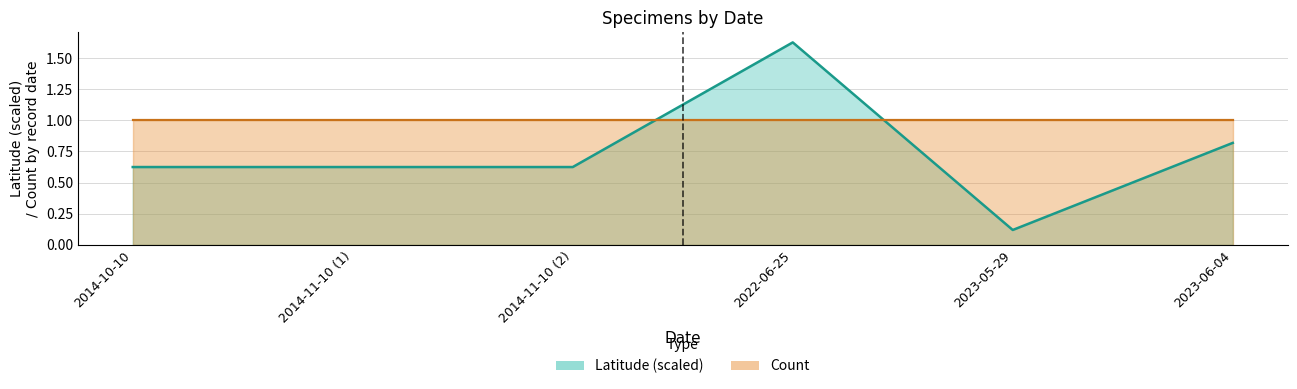

What is the maximum value shown in the chart?

1.6